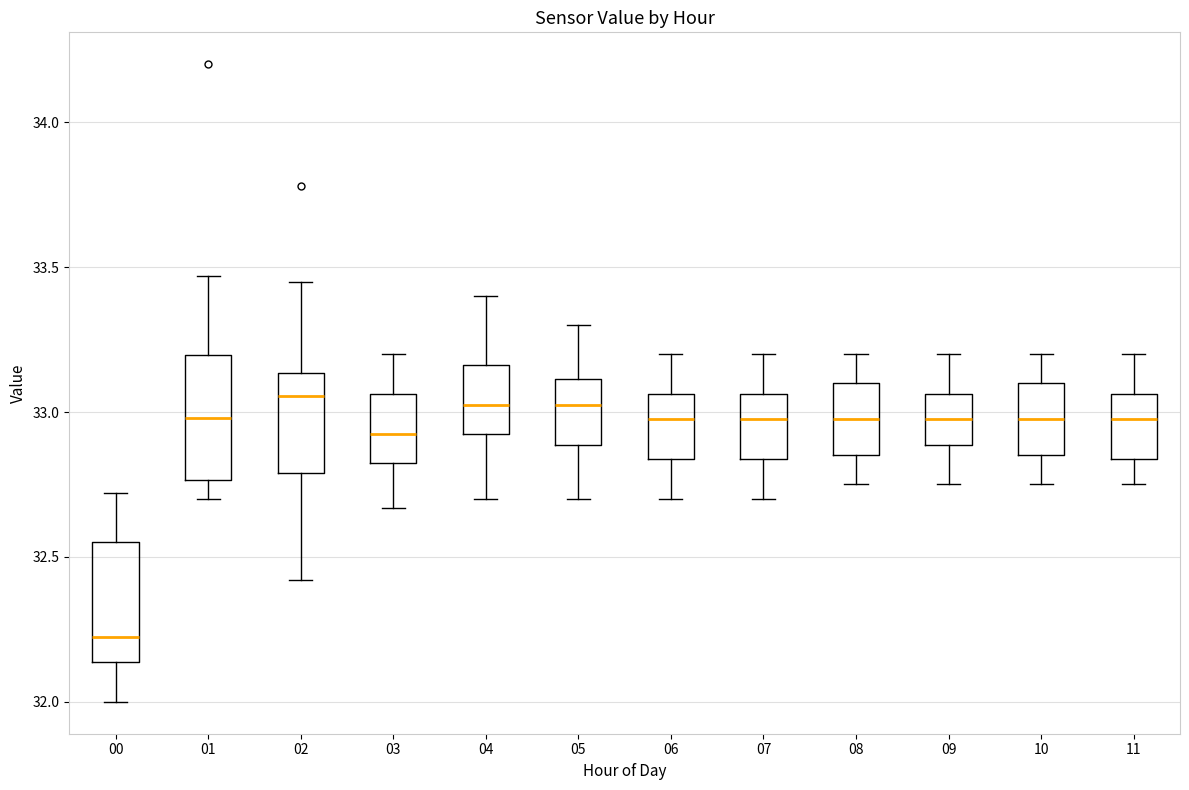

Reading left to right, transcribe this box plot: for each box, give where its median line is, the range the box spans, and where its two whiskers end, as read against the y-axis. The values are not printed on the chart, so give them approximately, as read against the axis.

00: median 32.25, box 32.15 to 32.55, whiskers 32.00 to 32.70
01: median 33.00, box 32.75 to 33.20, whiskers 32.70 to 33.45
02: median 33.05, box 32.80 to 33.15, whiskers 32.40 to 33.45
03: median 32.95, box 32.80 to 33.05, whiskers 32.65 to 33.20
04: median 33.05, box 32.95 to 33.15, whiskers 32.70 to 33.40
05: median 33.05, box 32.90 to 33.10, whiskers 32.70 to 33.30
06: median 33.00, box 32.85 to 33.05, whiskers 32.70 to 33.20
07: median 33.00, box 32.85 to 33.05, whiskers 32.70 to 33.20
08: median 33.00, box 32.85 to 33.10, whiskers 32.75 to 33.20
09: median 33.00, box 32.90 to 33.05, whiskers 32.75 to 33.20
10: median 33.00, box 32.85 to 33.10, whiskers 32.75 to 33.20
11: median 33.00, box 32.85 to 33.05, whiskers 32.75 to 33.20